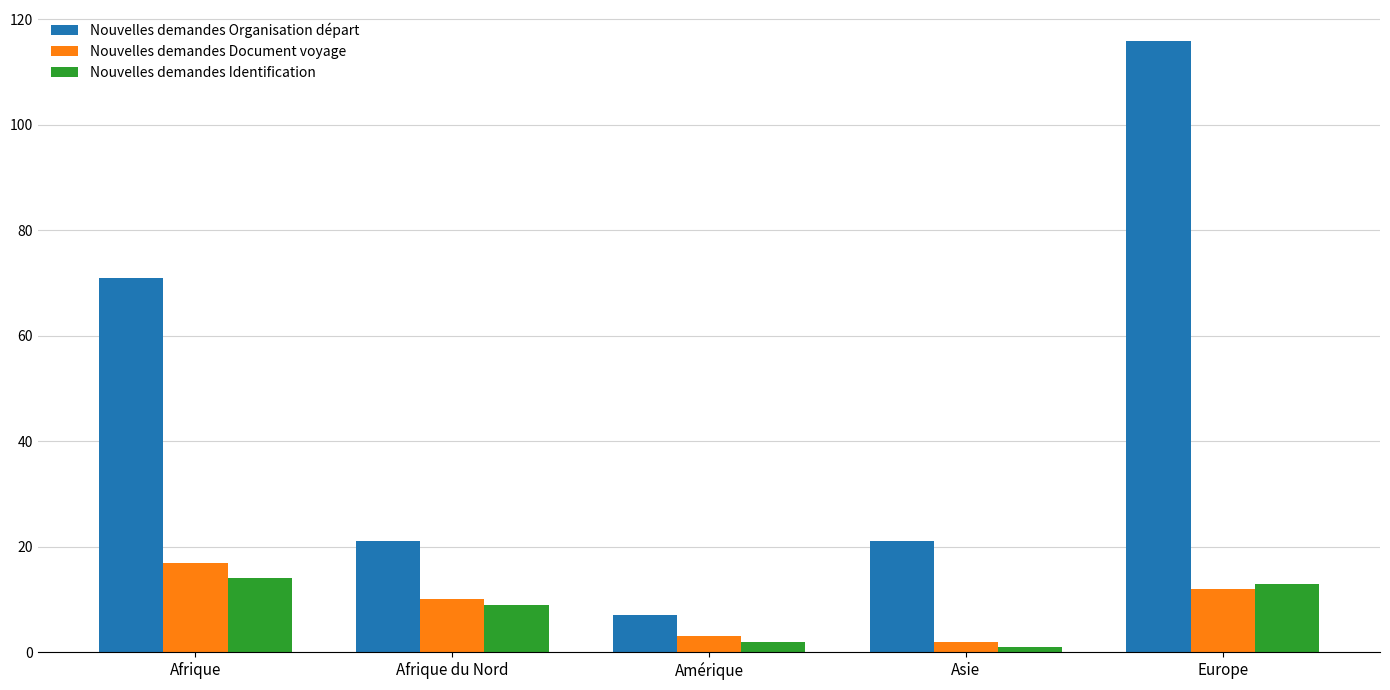

Is it true that Nouvelles demandes Organisation départ equals 31 at Afrique?

False